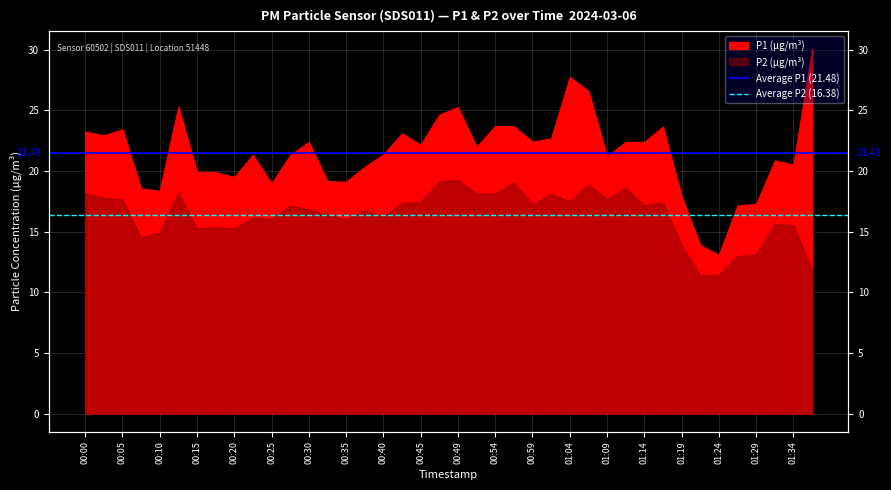

Is it true that Average P1 (21.48) equals 34.9 at 00:05?

False